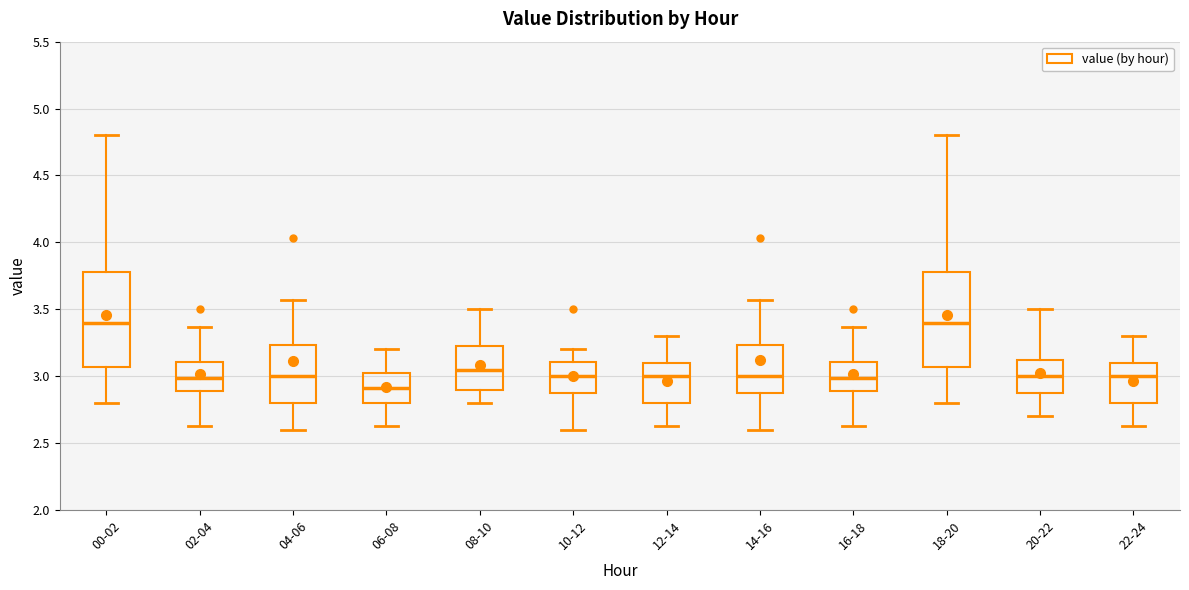

Where does the lower whisker of the box for 08-10 end on the y-axis? The values are not printed on the chart, so give them approximately, as read against the axis.

2.80